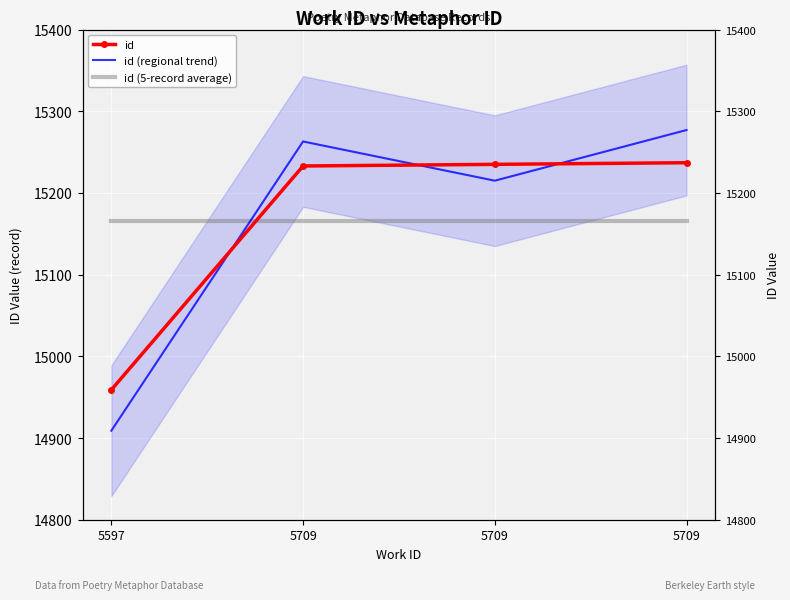

Reading left to right, transcribe all the data shown in this chart.

id: 14959	15233	15235	15237
id (regional trend): 14909	15263	15215	15277
id (5-record average): 15166	15166	15166	15166